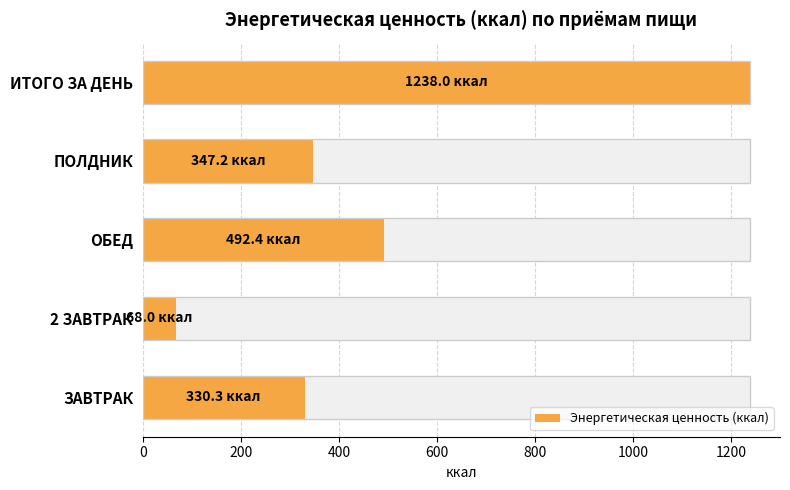

Which has a higher value, ЗАВТРАК or ОБЕД?

ОБЕД